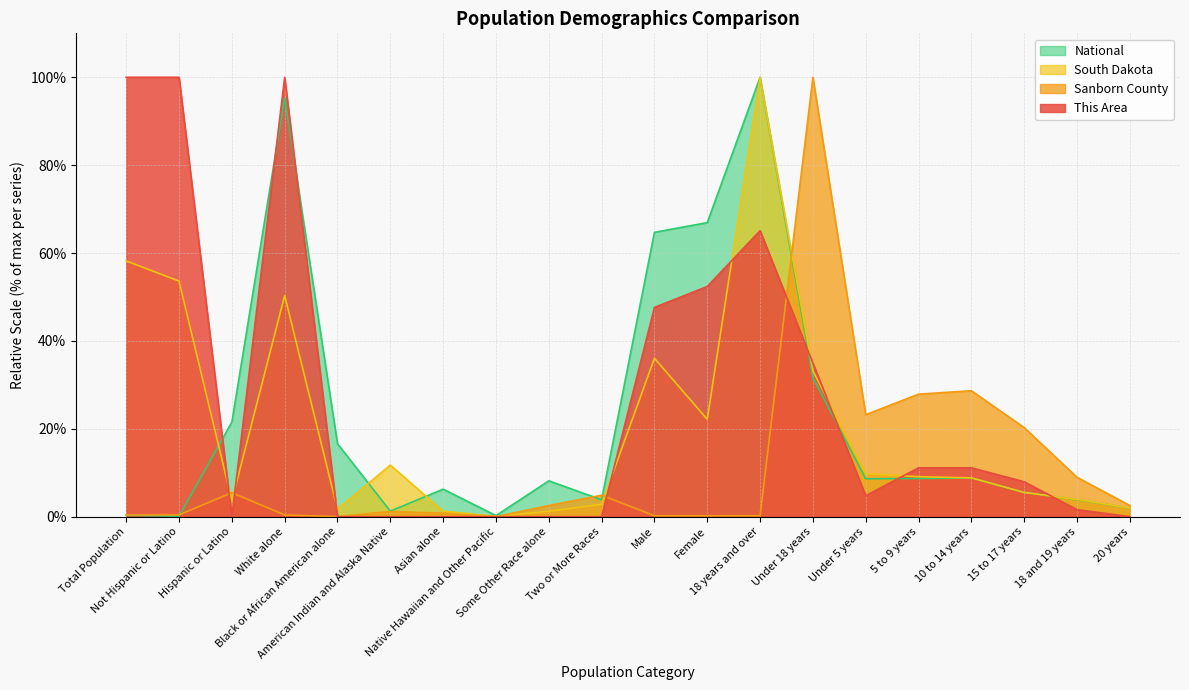

How many data points does each series have?

20